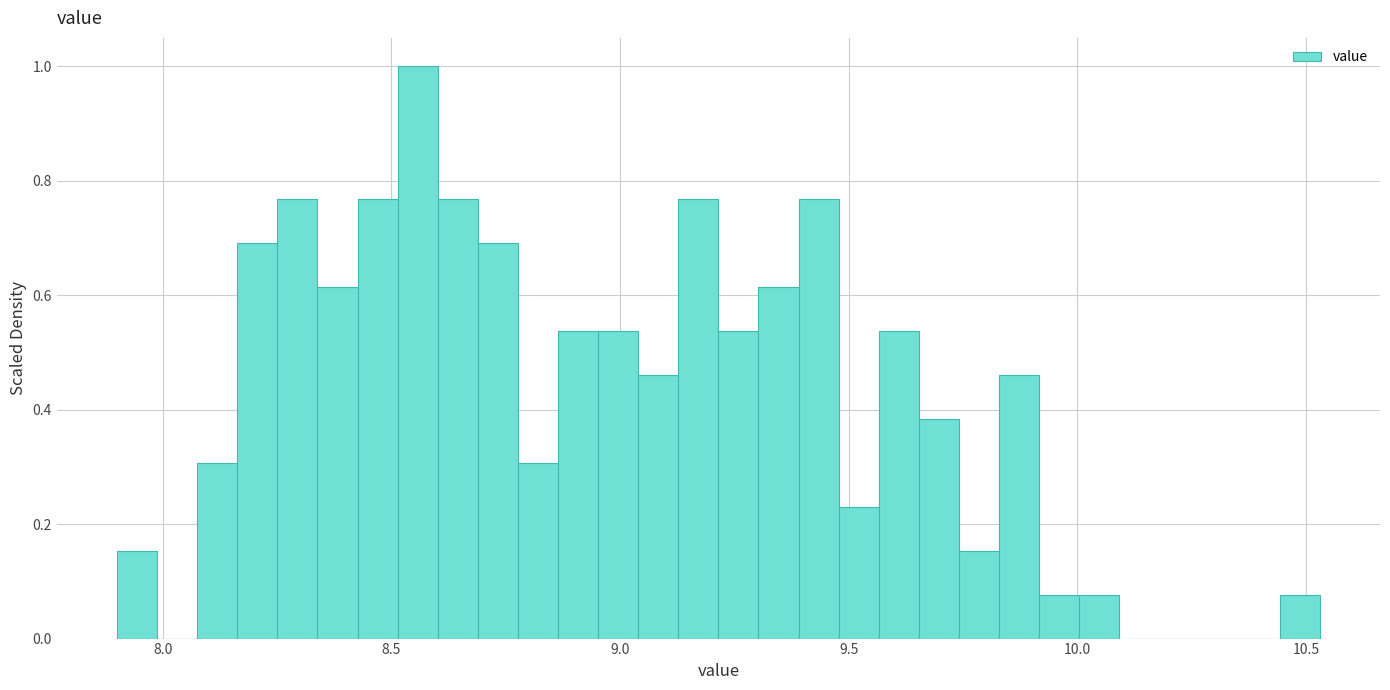

Read against the x-axis, roughly where is the centre of the tallest bar?

8.55